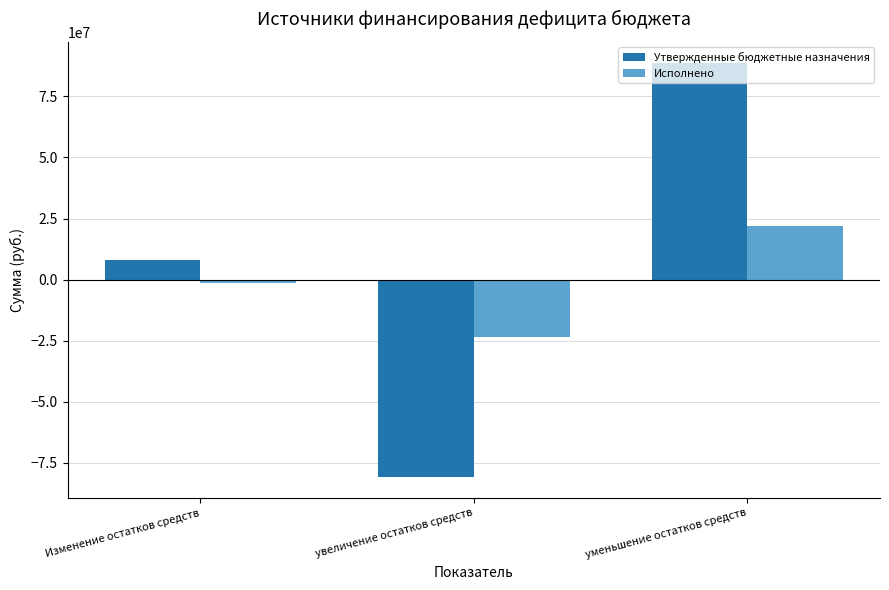

What is the minimum value for Исполнено?

-23280081.0